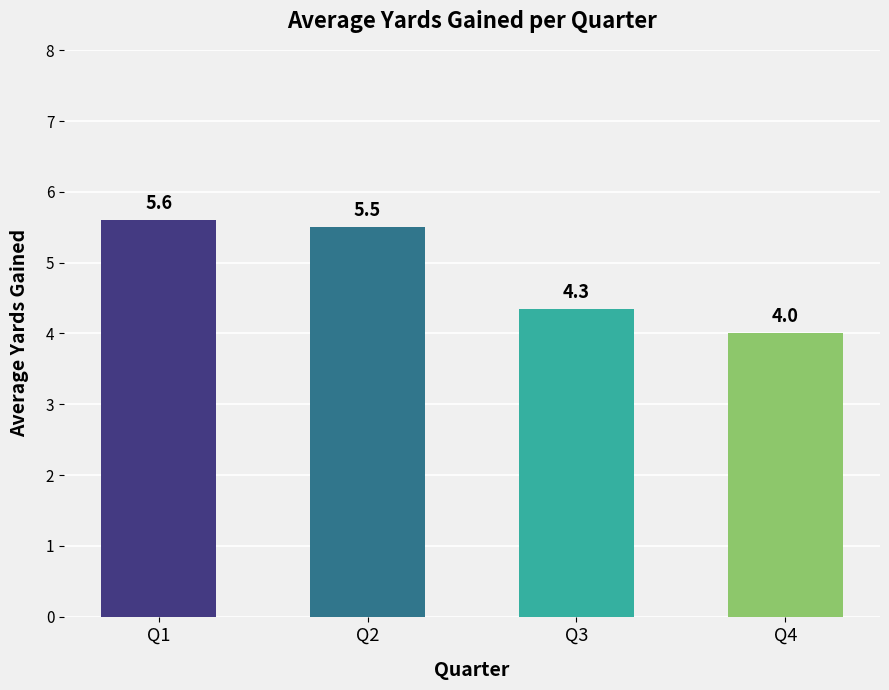

What is the maximum value shown in the chart?

5.6